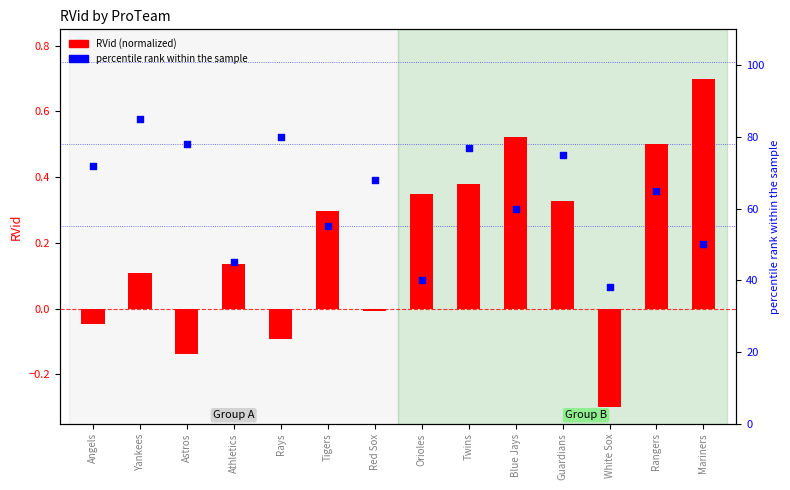

What are all the series names shown in the legend?

RVid (normalized), percentile rank within the sample